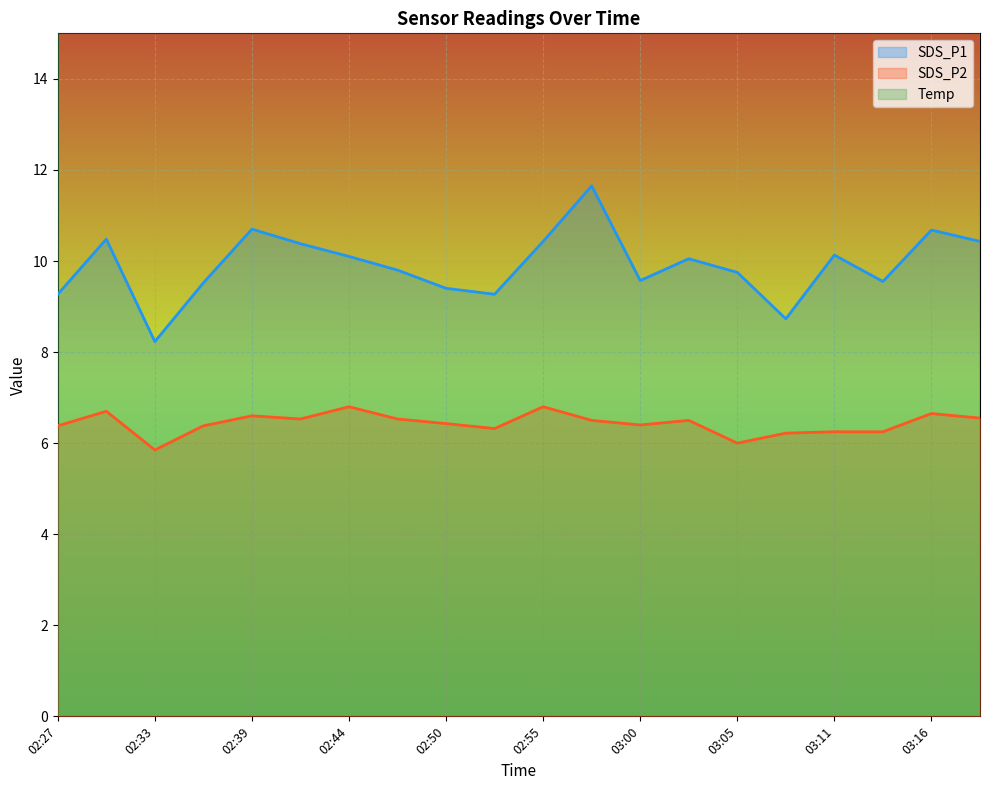

At how many categories does at least one series exceed 13?

20